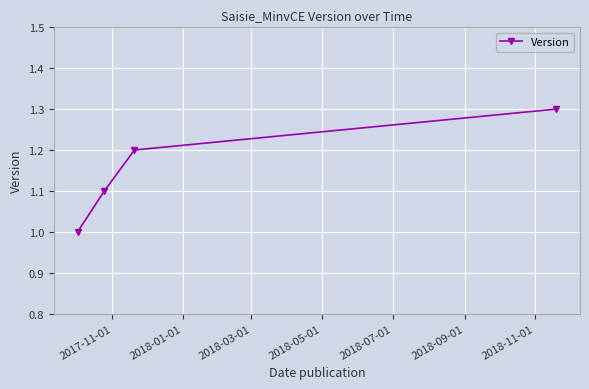

What is the difference between the maximum and minimum values?

0.3